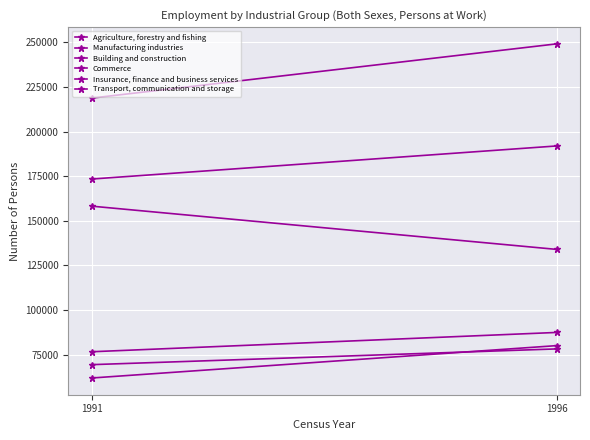

Rank the series by their maximum value, from lowest to highest.

Transport, communication and storage, Insurance, finance and business services, Building and construction, Agriculture, forestry and fishing, Commerce, Manufacturing industries